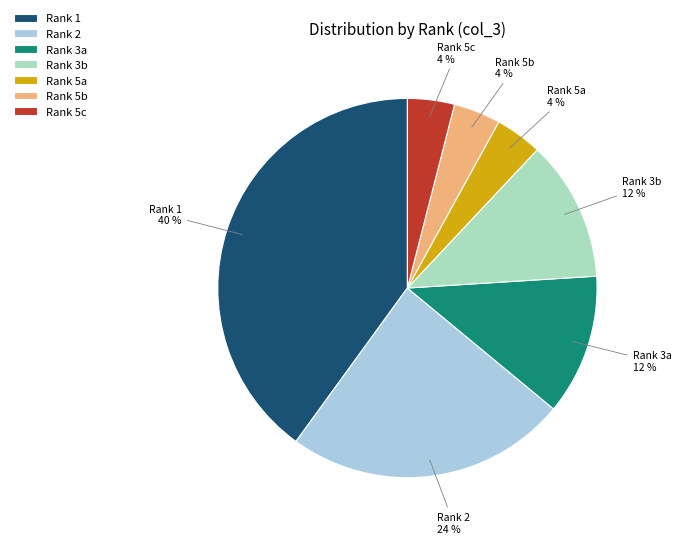

Is the sum of Rank 5c and Rank 3b greater than half?

No